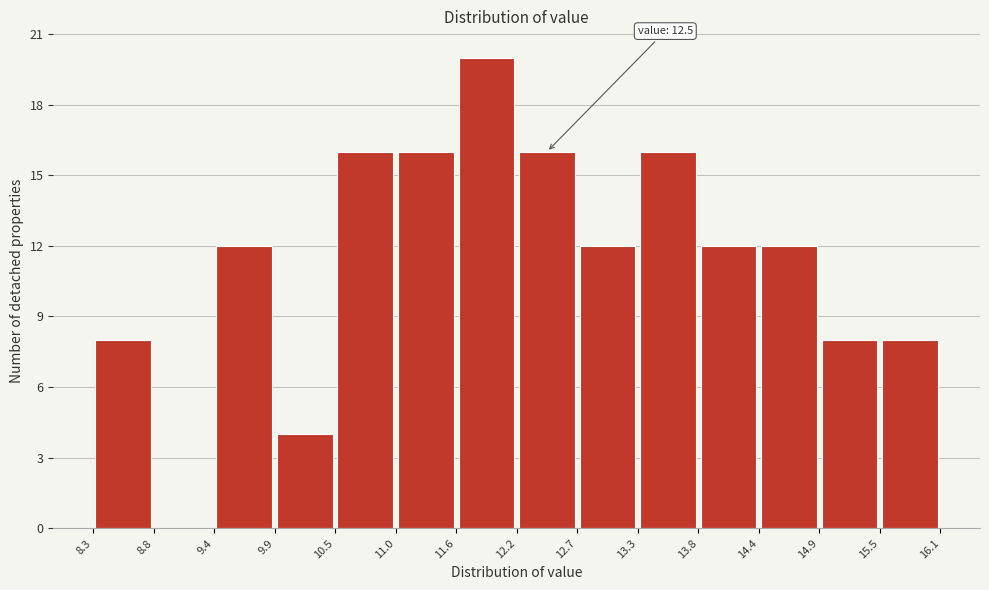

Over which range of the x-axis is the bar tallest?

11.6 to 12.2